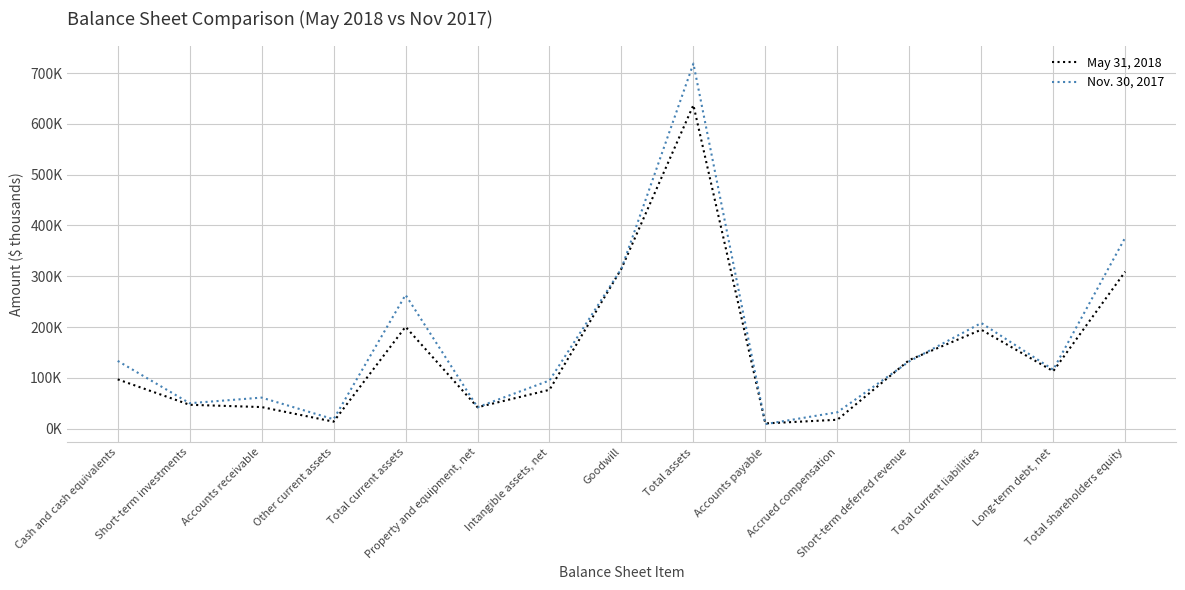

Where is May 31, 2018 nearest to the value 323689?

Goodwill